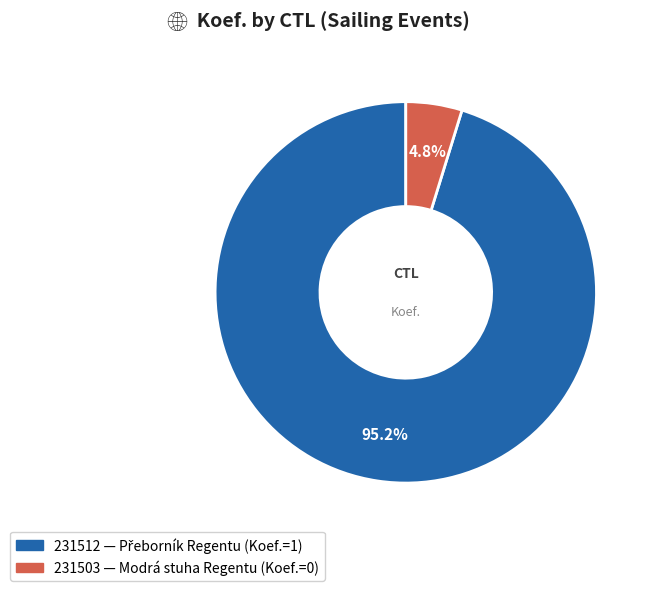

Combined, do 231503 and 231512 account for over 50%?

Yes